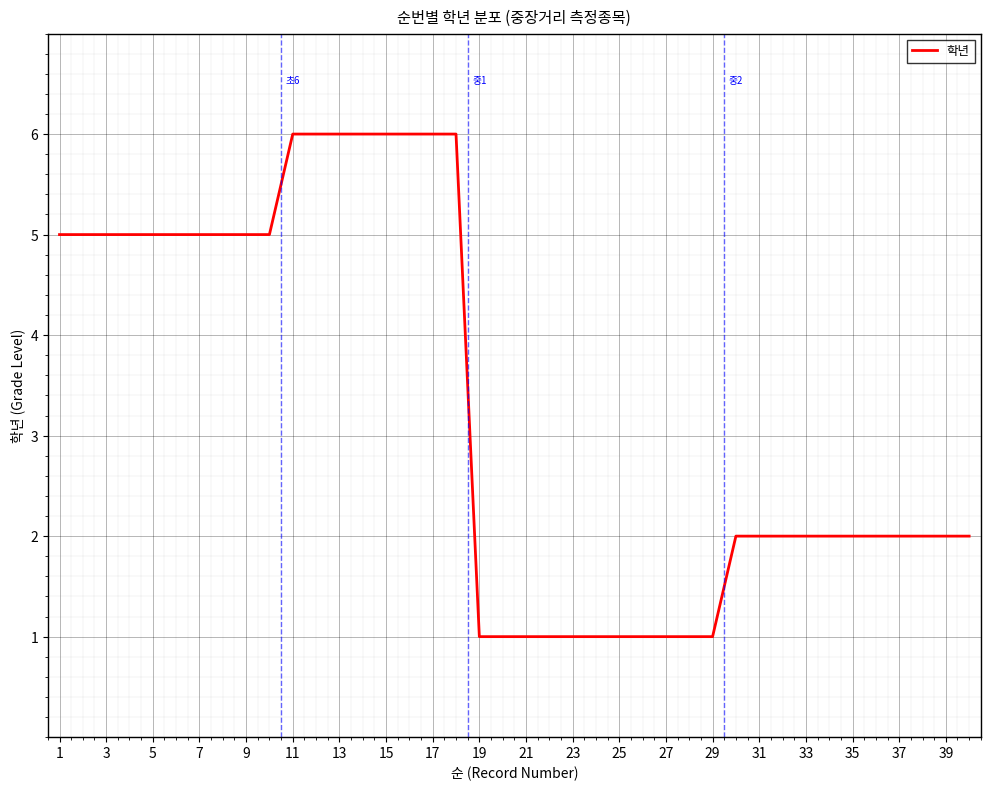

What is the greatest value displayed?

6